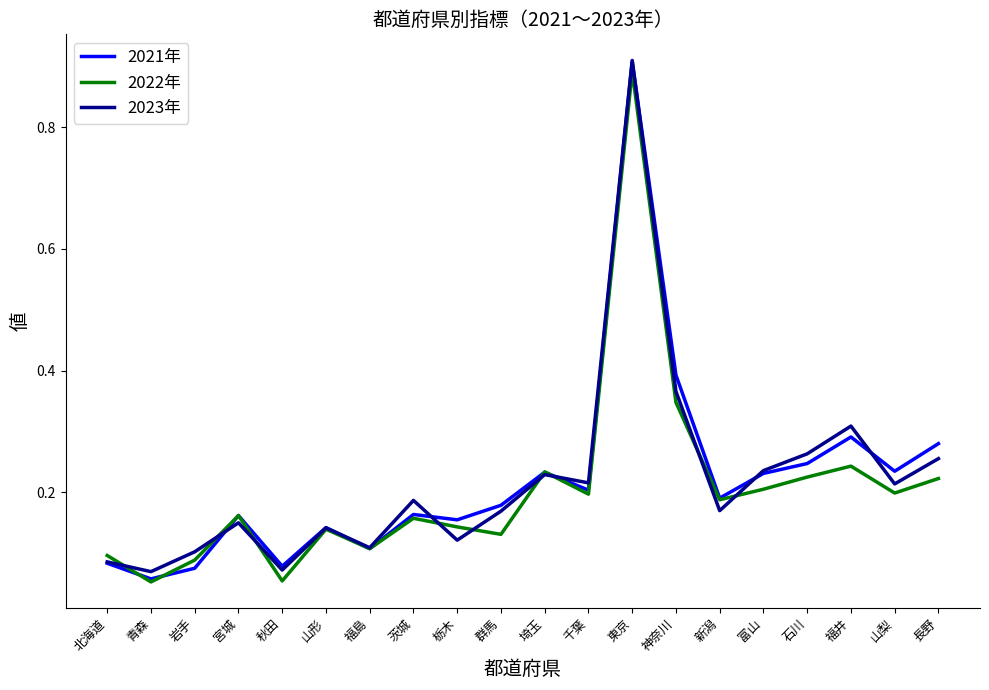

Which category has the highest value across all series?

東京